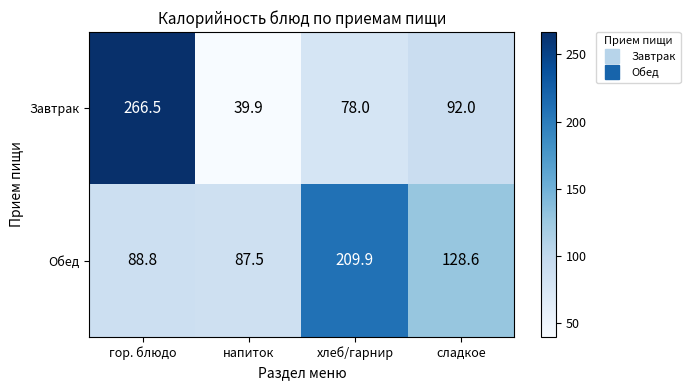

How many series are shown in this chart?

2